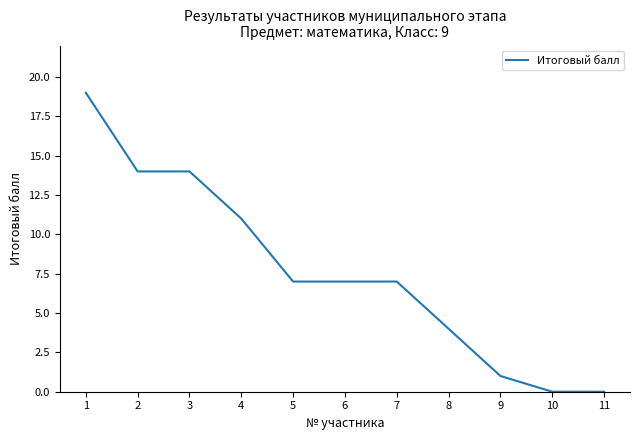

Where does the data first go above 7?

1